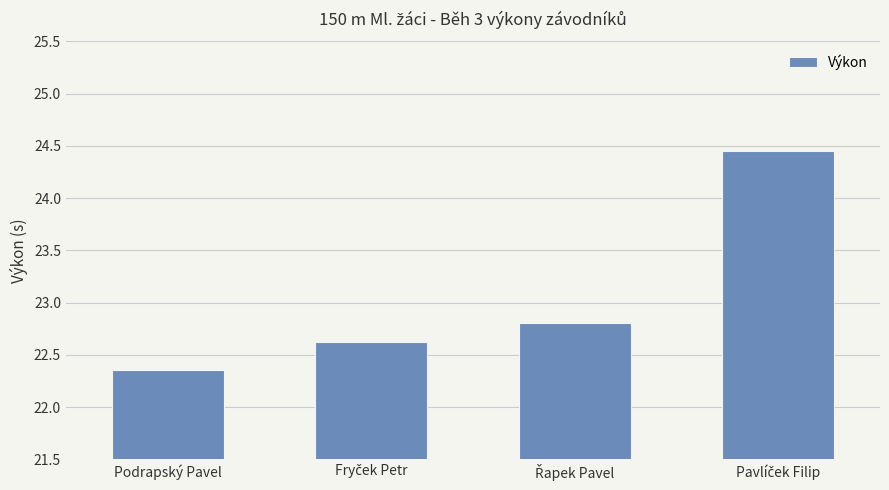

What position from the right is Podrapský Pavel?

4